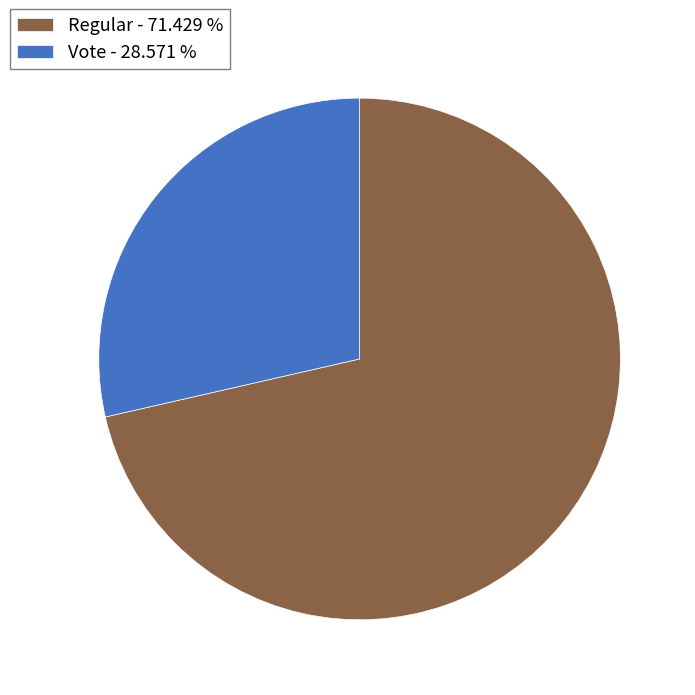

Between Vote - 28.571 % and Regular - 71.429 %, which is larger?

Regular - 71.429 %